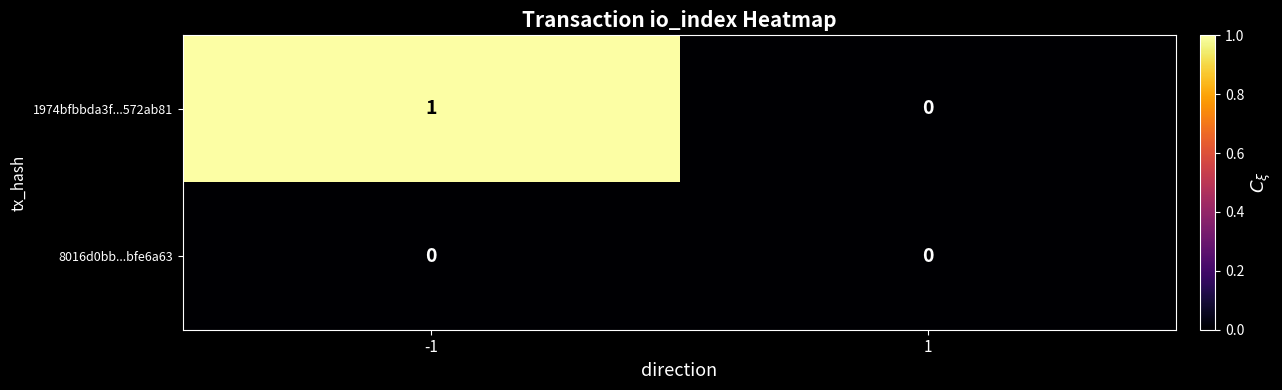

The 1974bfbbda3f...572ab81 series shows 0 at 1. True or false?

True